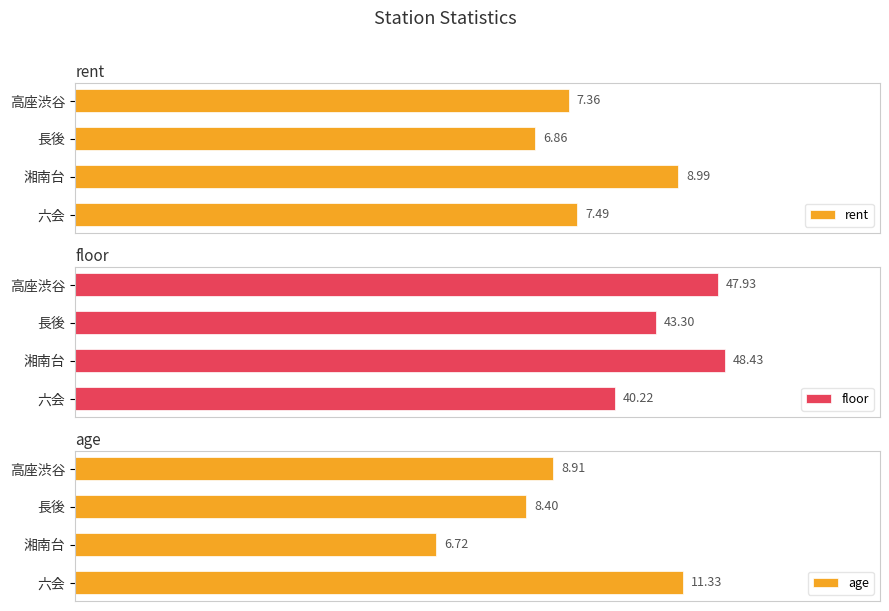

List the labels in order of rent value, largest first.

湘南台, 六会, 高座渋谷, 長後